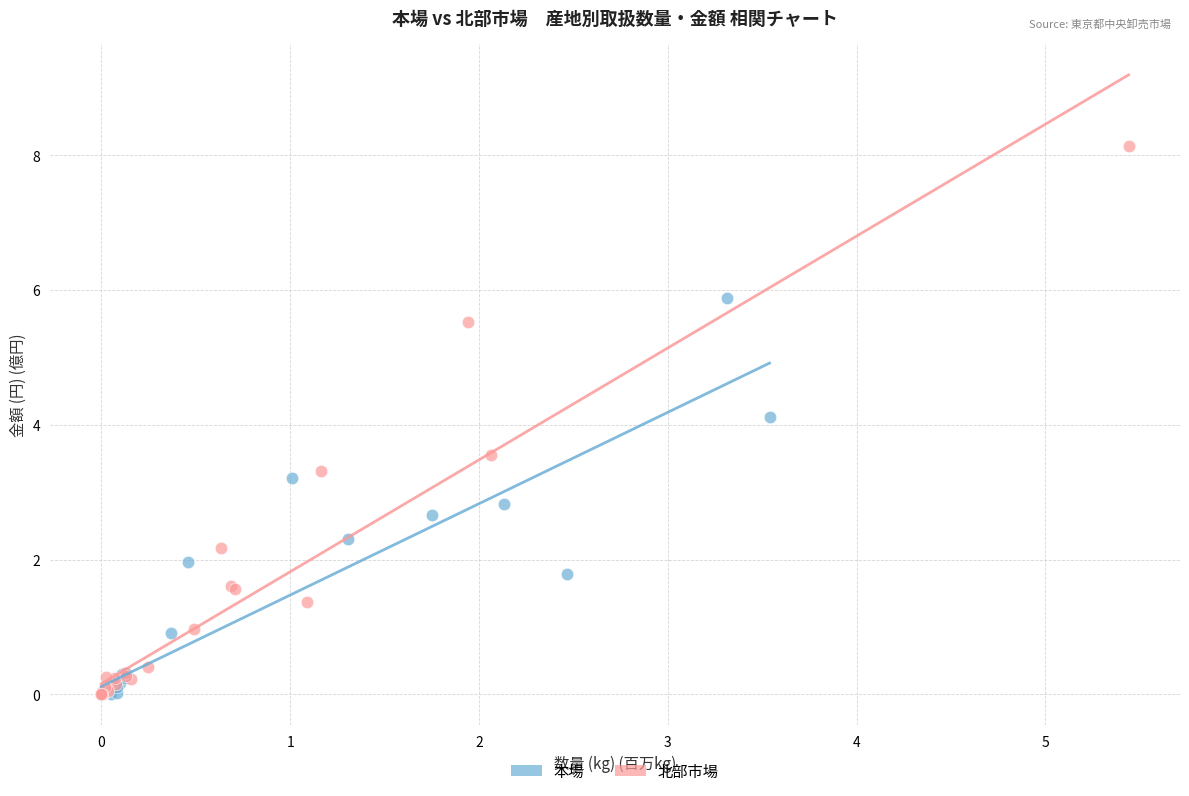

Which series has the largest Y range (max minus min)?

北部市場